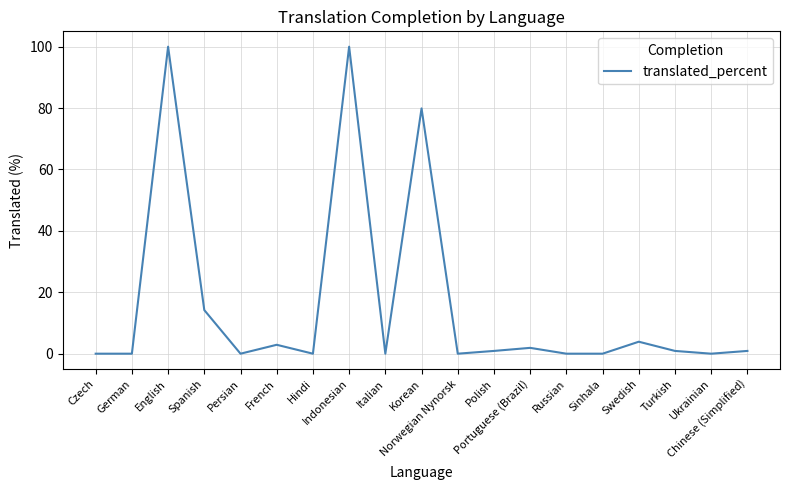

The chart shows a value of 0.0 at Persian. True or false?

True